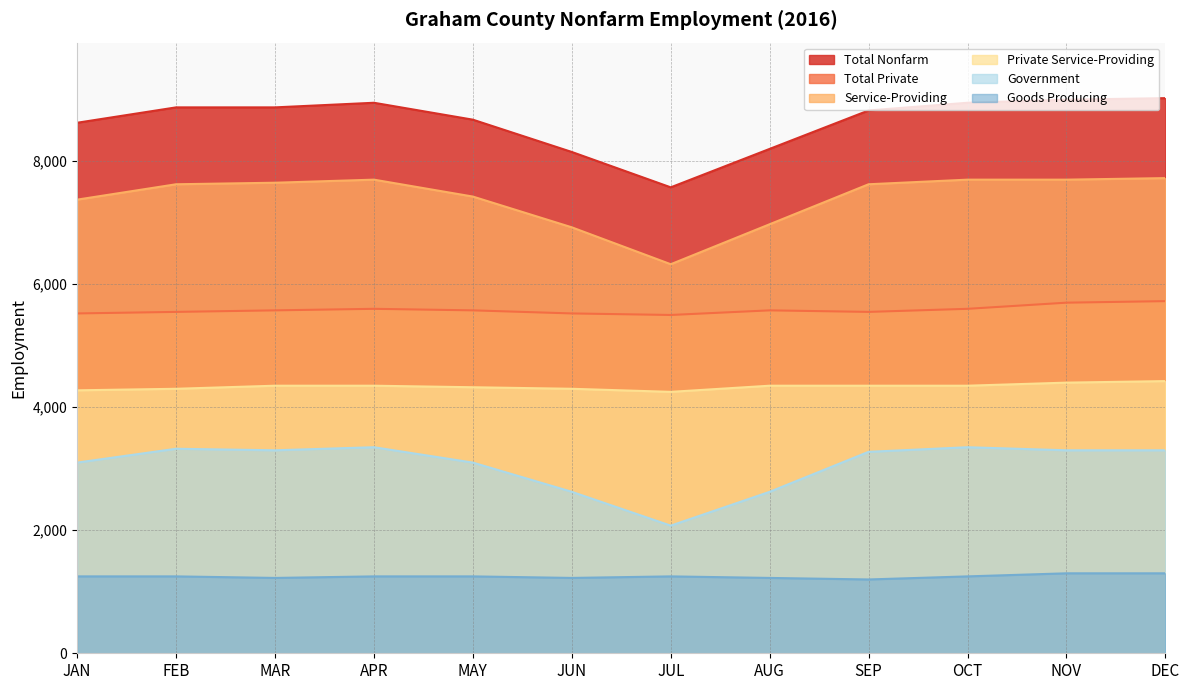

How many values in the Private Service-Providing series exceed 4350?

2